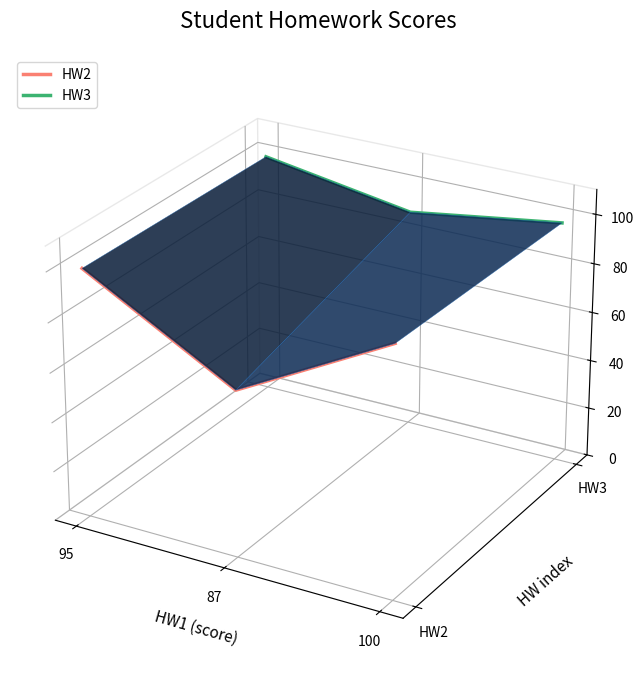

Which has a higher value, 100 or 87?

100